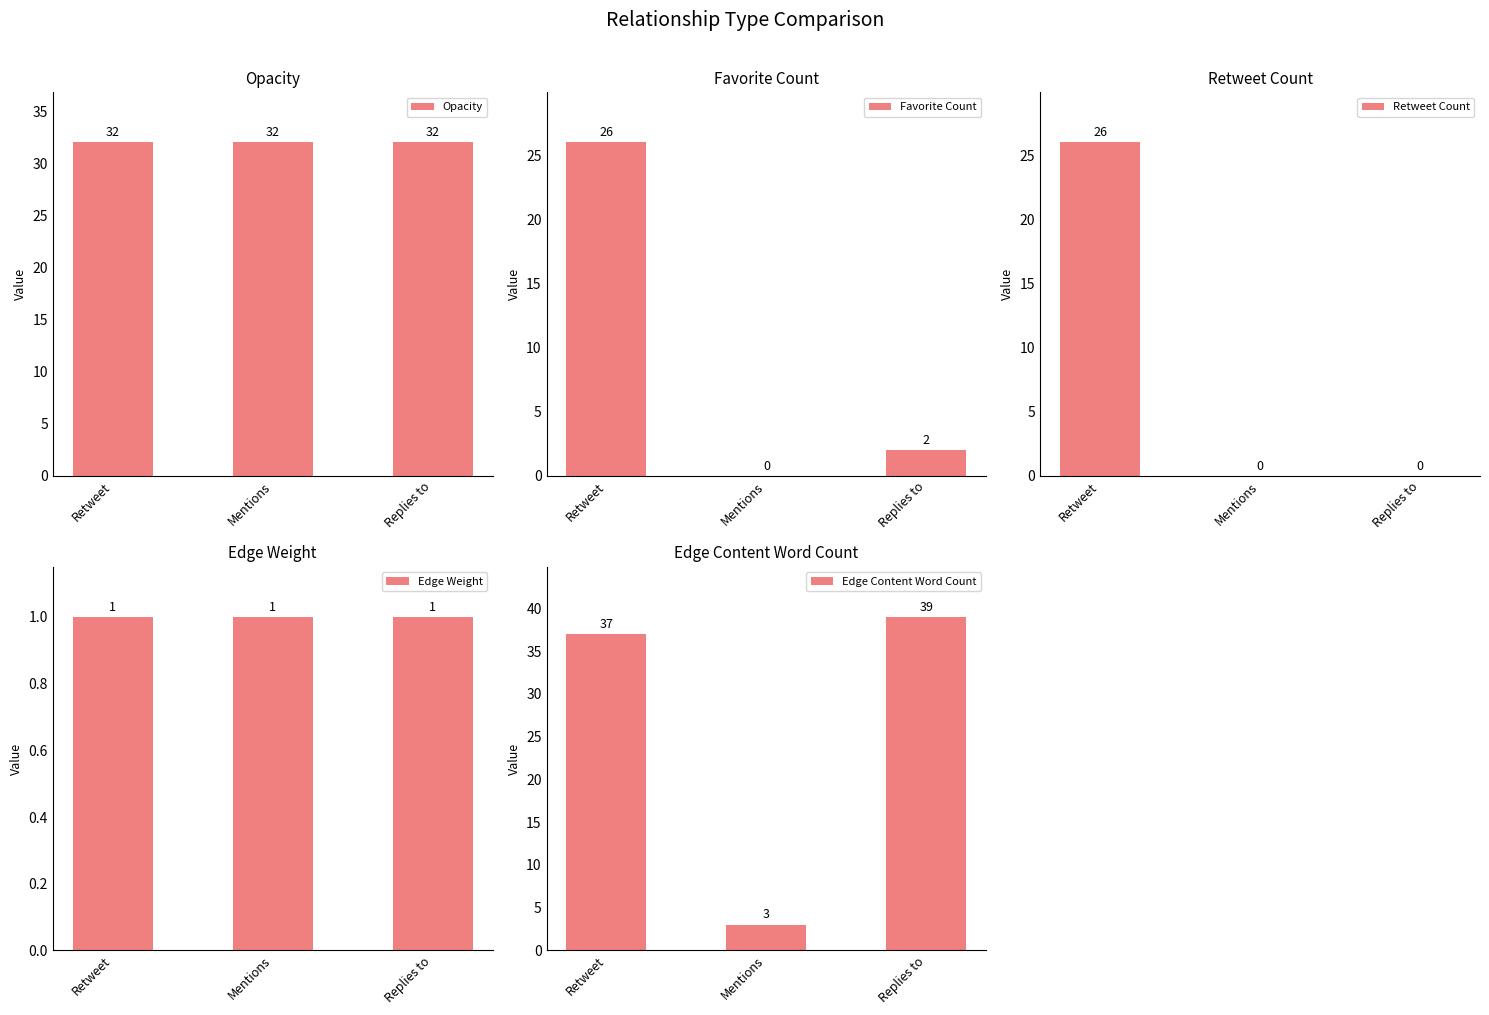

What is the difference between the highest and lowest values at Replies to?

39